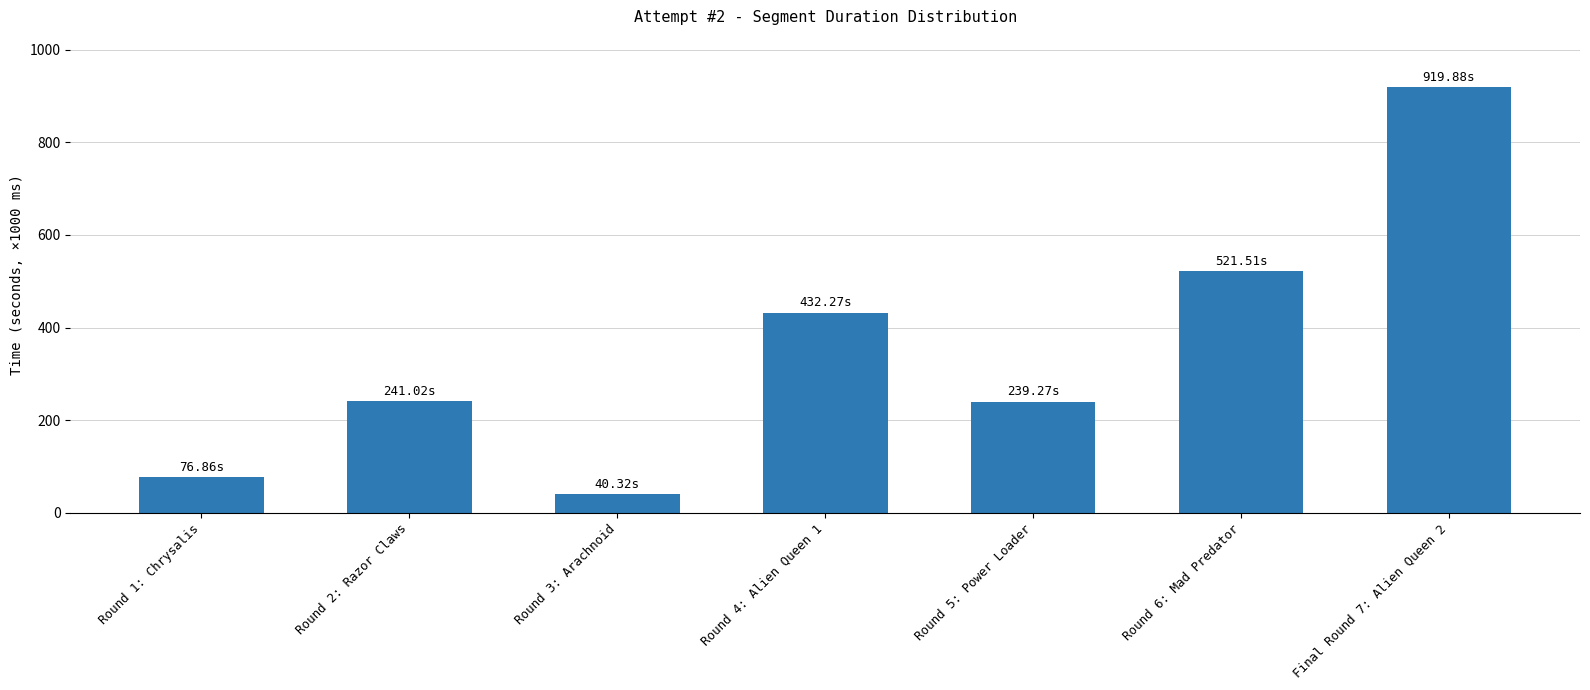

Is it true that the value at Round 2: Razor Claws is 241023?

True